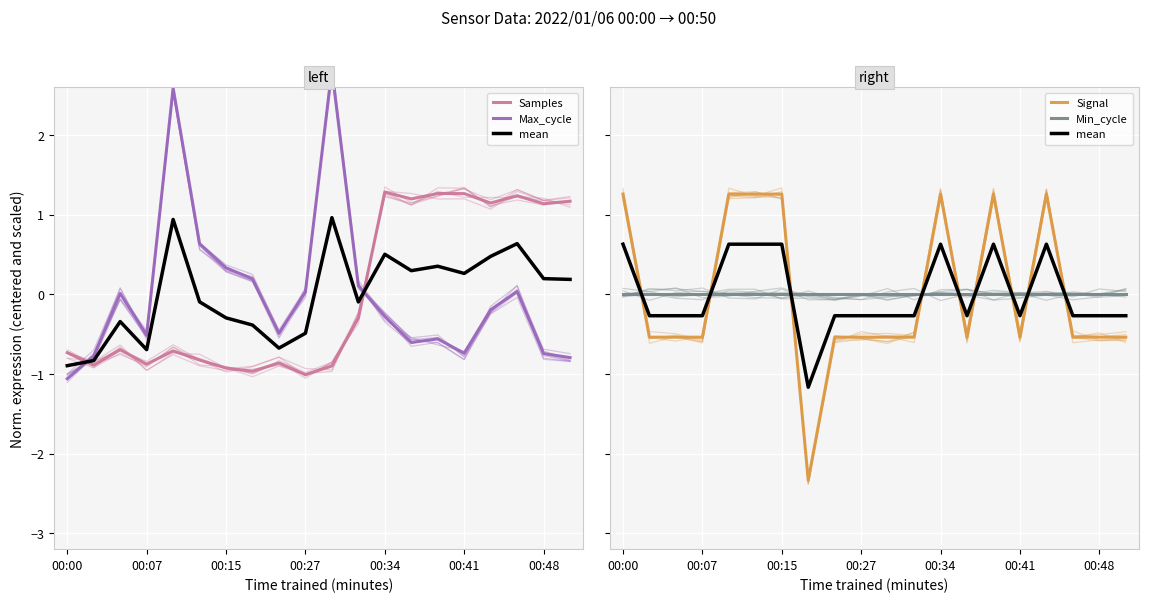

How many lines are shown in the chart?

5